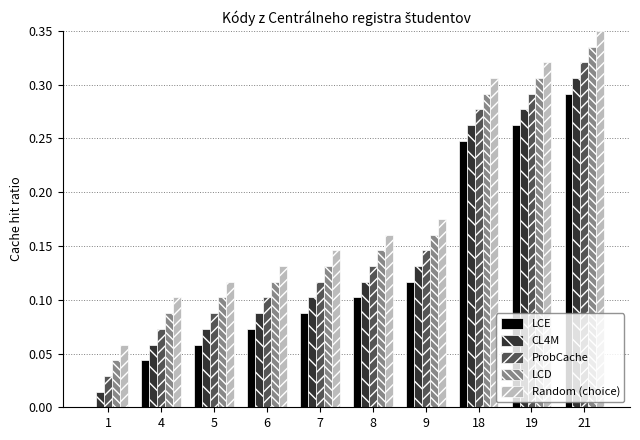

At which category is the sum across all series the highest?

21